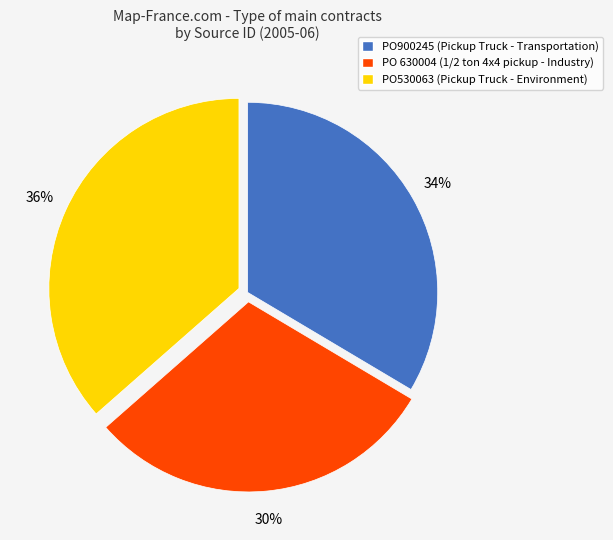

To the nearest percent, what is the difference between the largest and smallest slice percentages?

6%